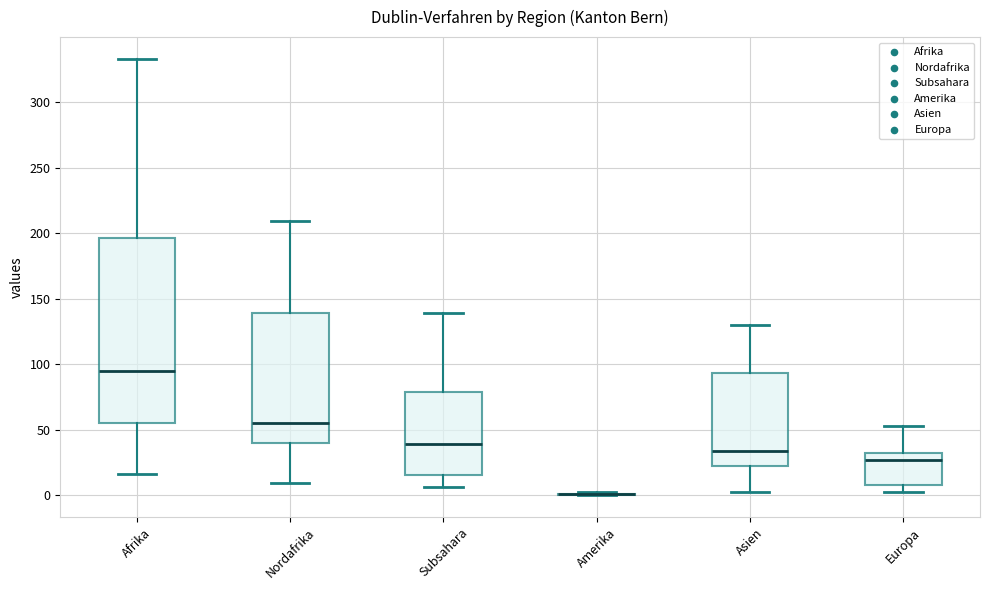

Reading left to right, read every box against the y-axis: the position of its median line, the range the box covers, and the ends of its whiskers. The values are not printed on the chart, so give them approximately, as read against the axis.

Afrika: median 95, box 55 to 195, whiskers 15 to 335
Nordafrika: median 55, box 40 to 140, whiskers 10 to 210
Subsahara: median 40, box 15 to 80, whiskers 5 to 140
Amerika: box collapsed to a line at 0, whiskers 0 to 0
Asien: median 35, box 20 to 95, whiskers 0 to 130
Europa: median 25, box 10 to 30, whiskers 0 to 55